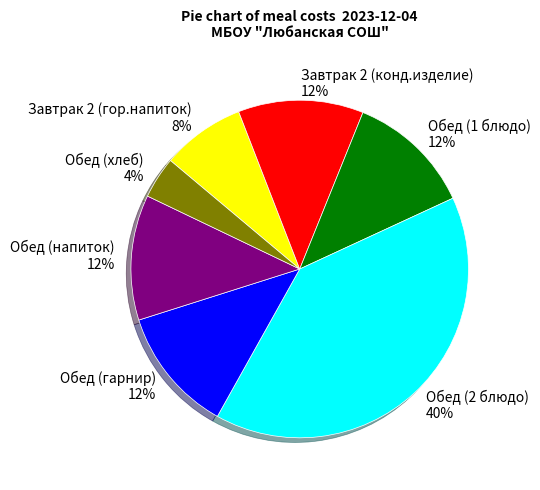

Between Обед (хлеб) and Обед (1 блюдо), which is larger?

Обед (1 блюдо)